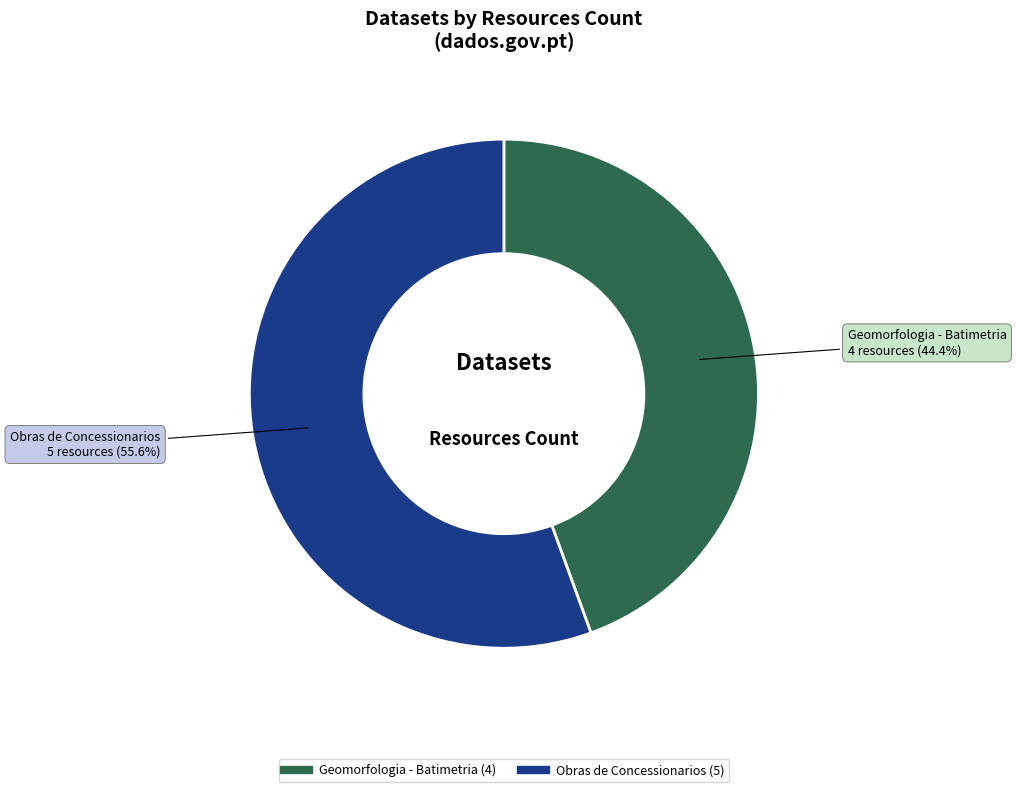

Which slice is the smallest?

Geomorfologia - Batimetria